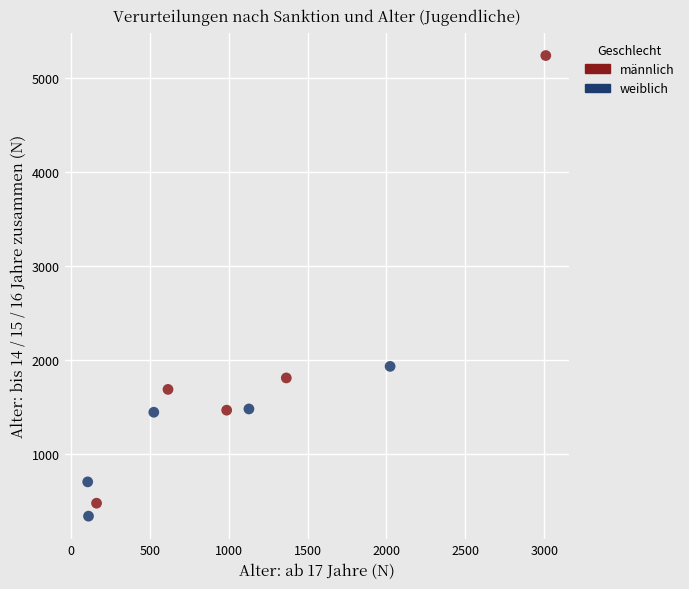

What are all the series names shown in the legend?

männlich, weiblich